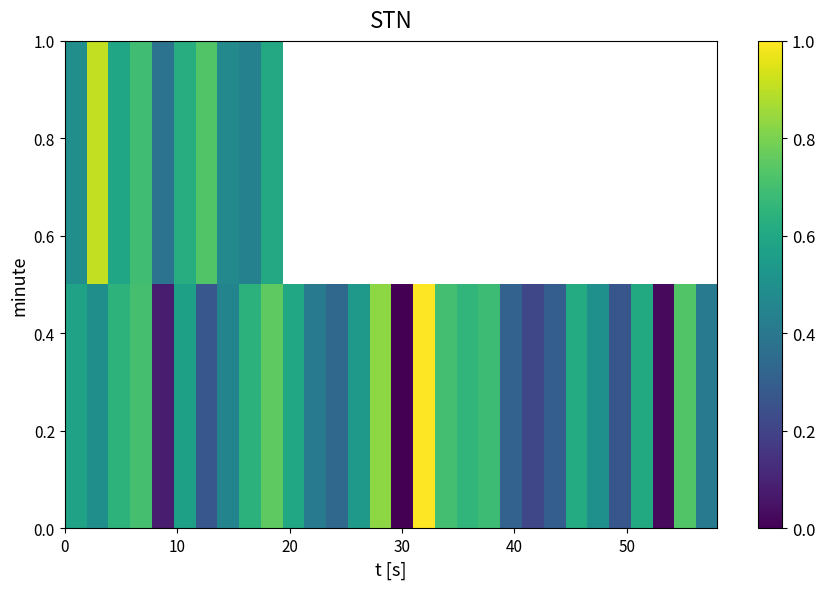

Which series changed the most between 40 and 23?

row_0